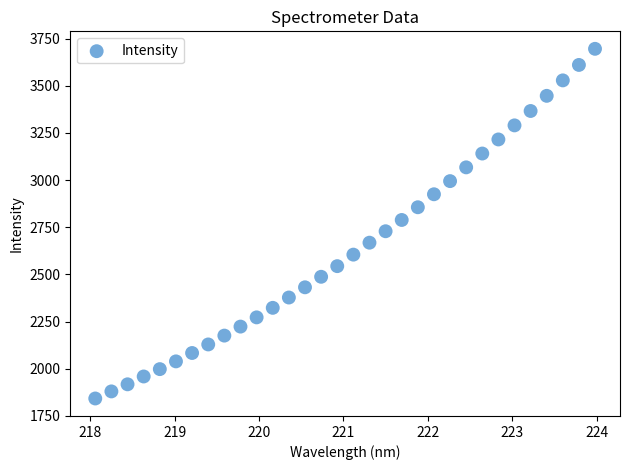

What is the range of X values (max minus min)?

5.9